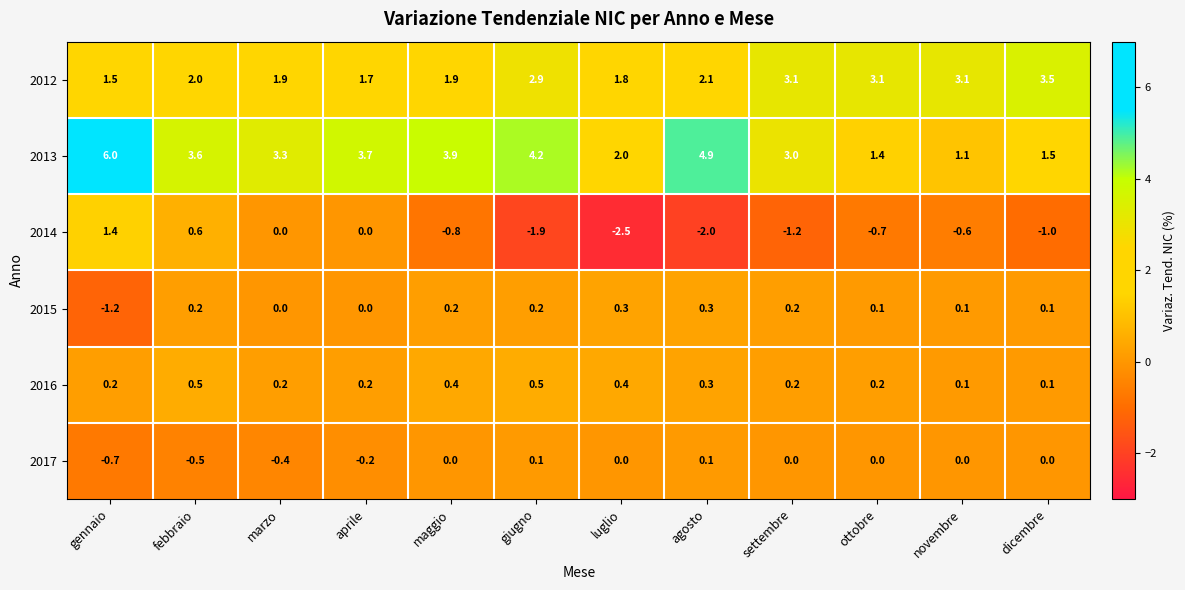

Count the number of categories in the chart.

12